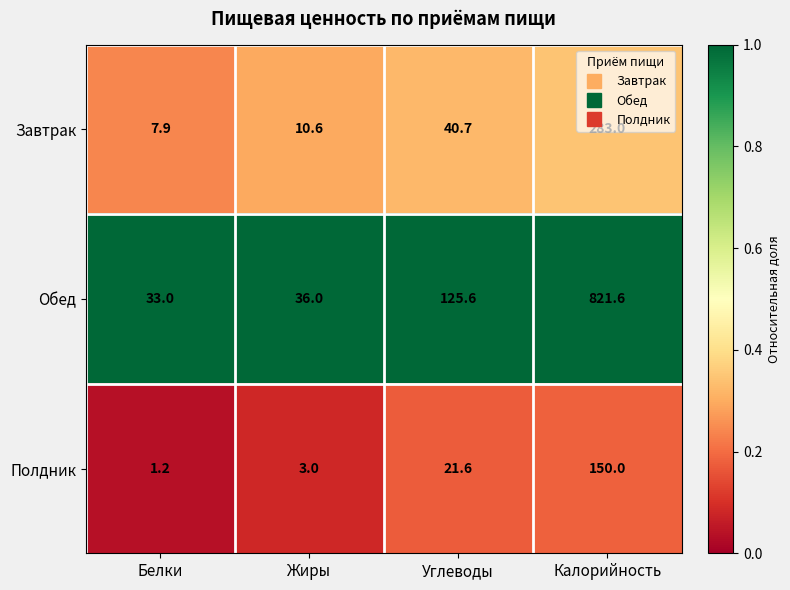

The value of Обед at Жиры is 36.0. True or false?

True